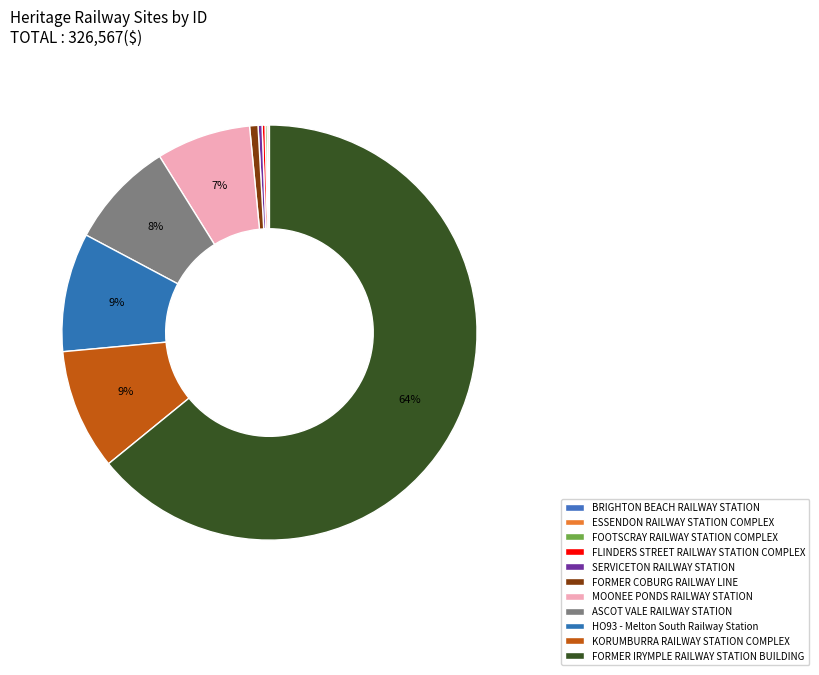

How many slices are in this pie chart?

11